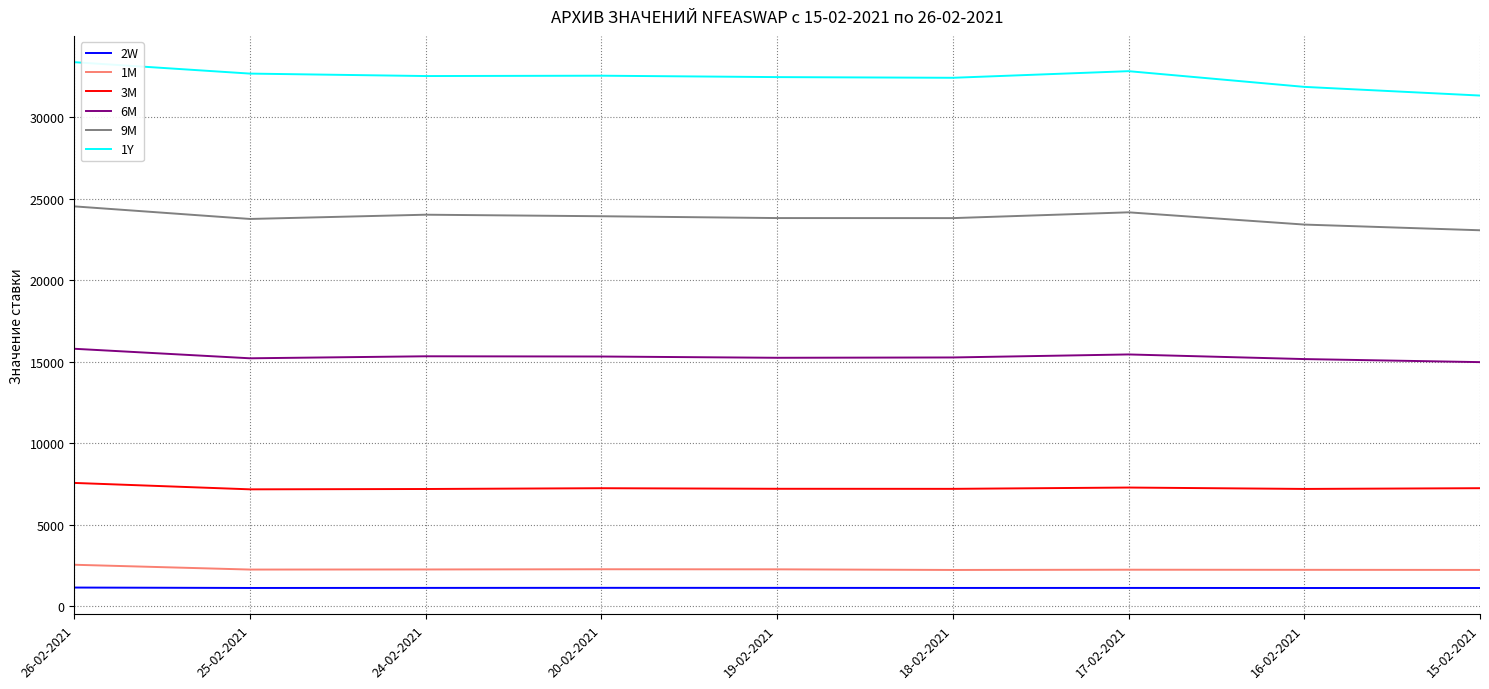

In 1Y, how many points are lower than both neighbors (excluding endpoints)?

2